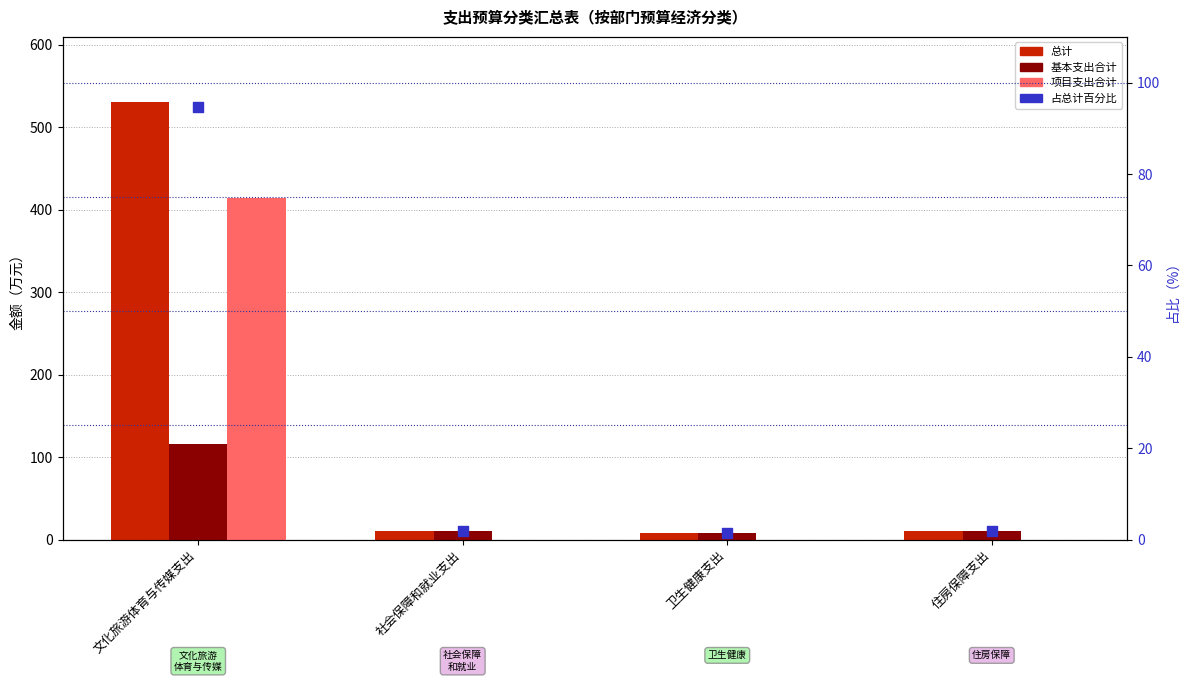

Which series reaches the minimum Y coordinate?

项目支出合计